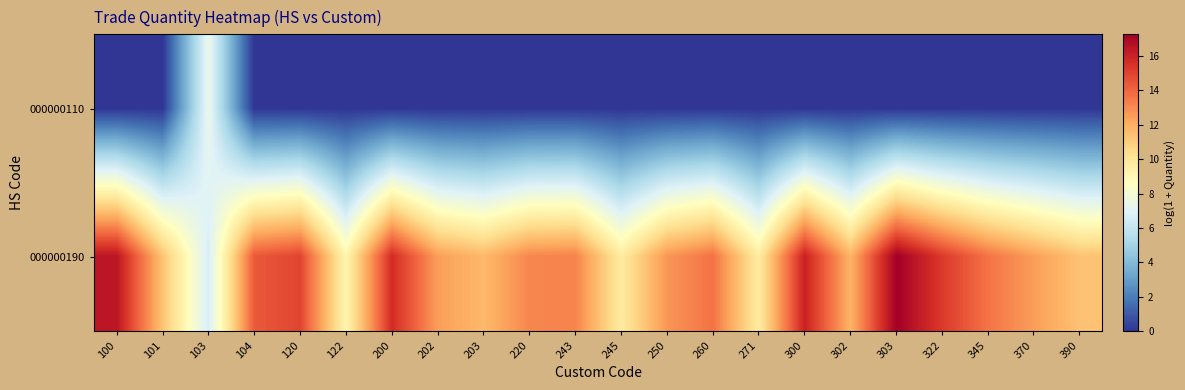

What is the spread (max minus min) of values at 345?

13.6